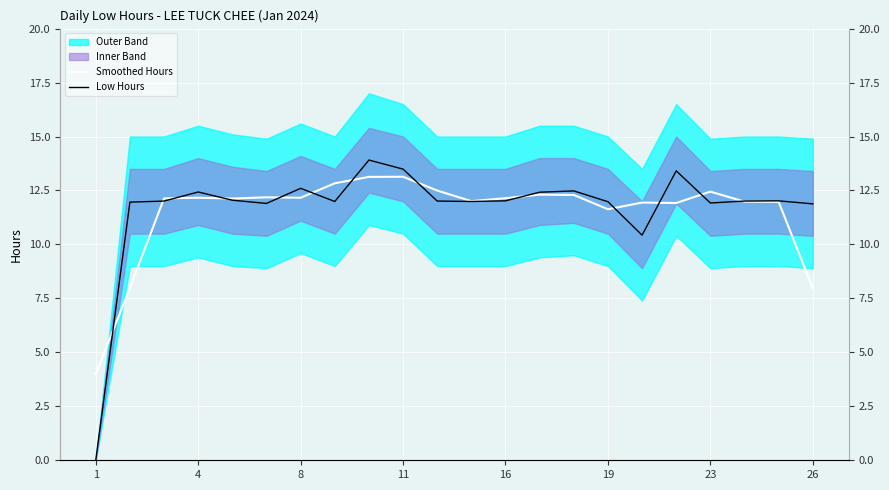

True or false: Low Hours and Smoothed Hours cross at least once.

True